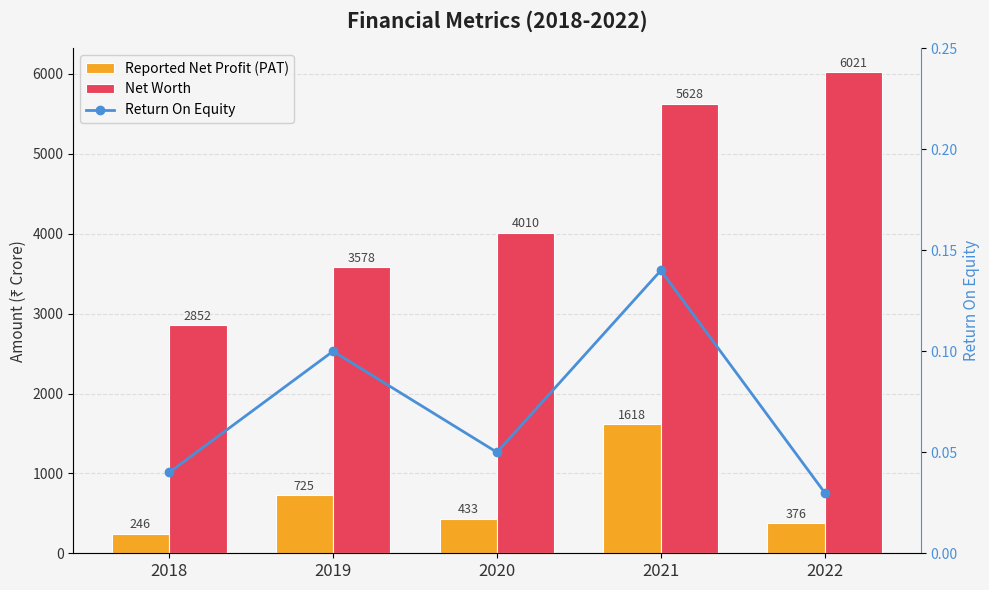

What is the difference between the maximum and minimum values in the Net Worth series?

3168.4